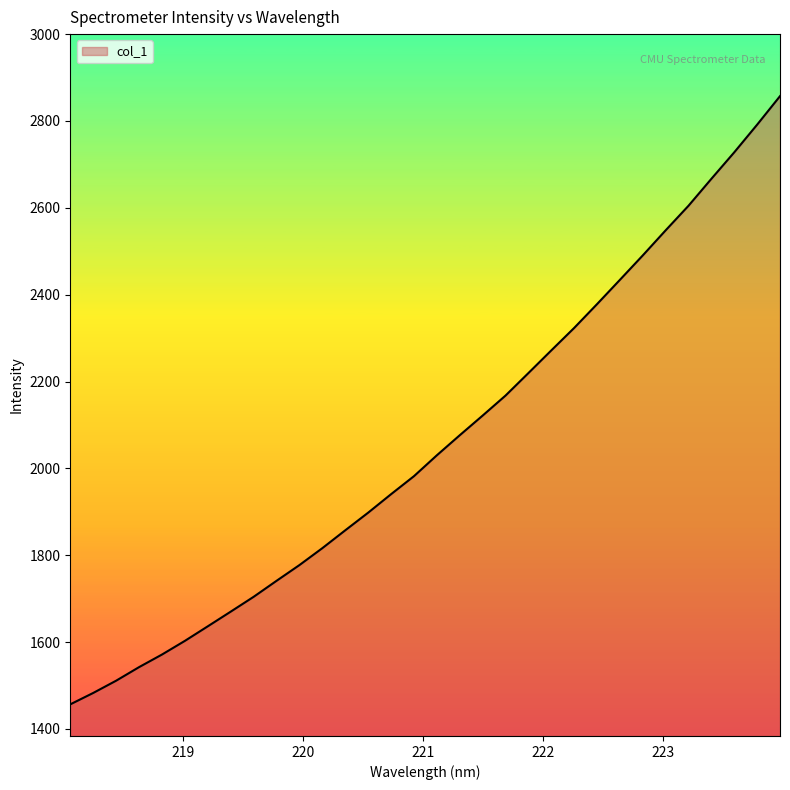

What is the difference between the maximum and minimum values?

1400.6